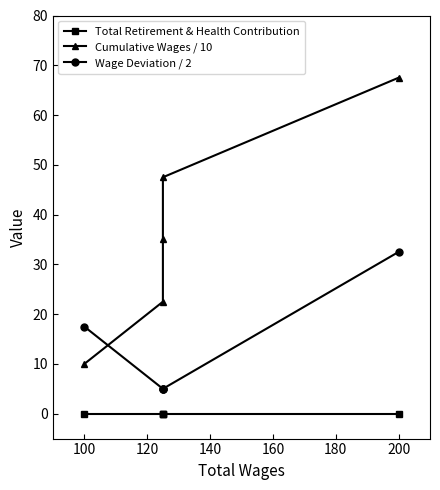

Which series has the widest spread of values?

Cumulative Wages / 10